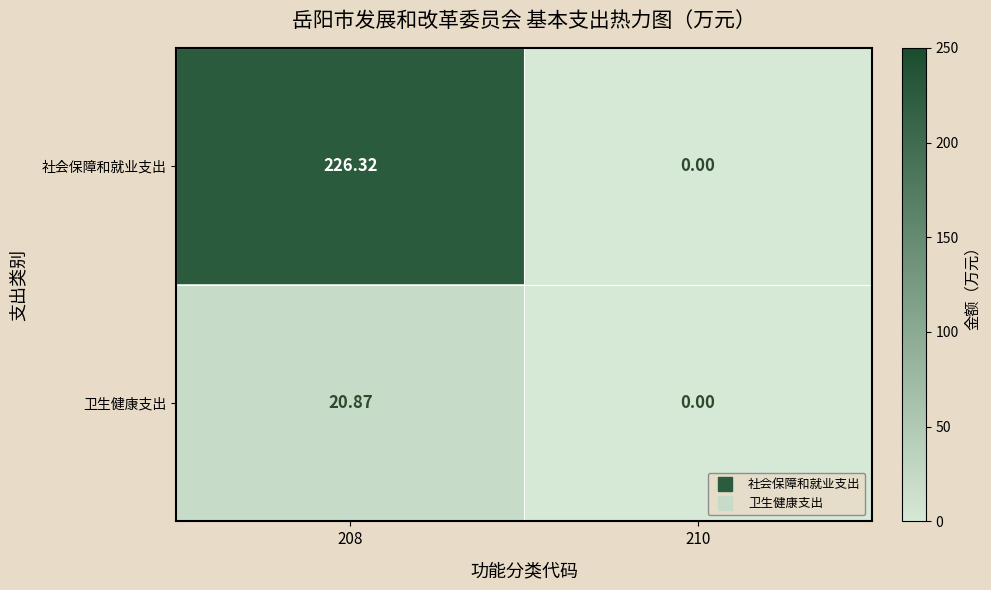

How many series are shown in this chart?

2